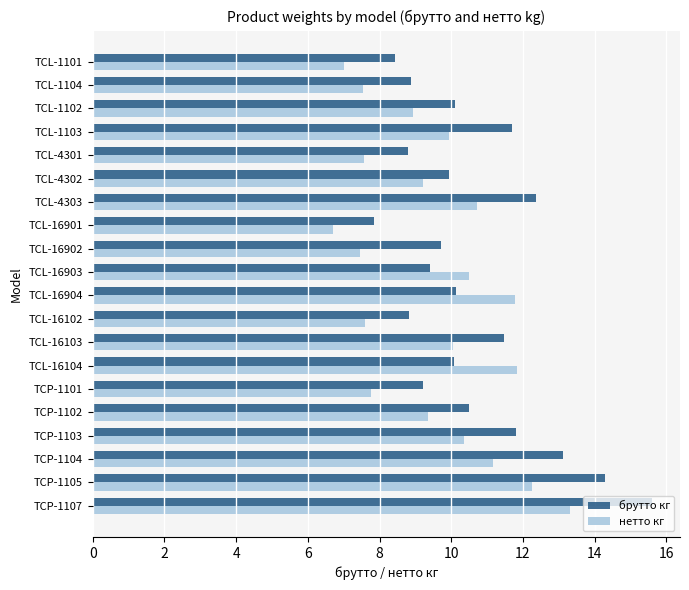

What is the difference between the maximum and minimum values in the нетто кг series?

6.6